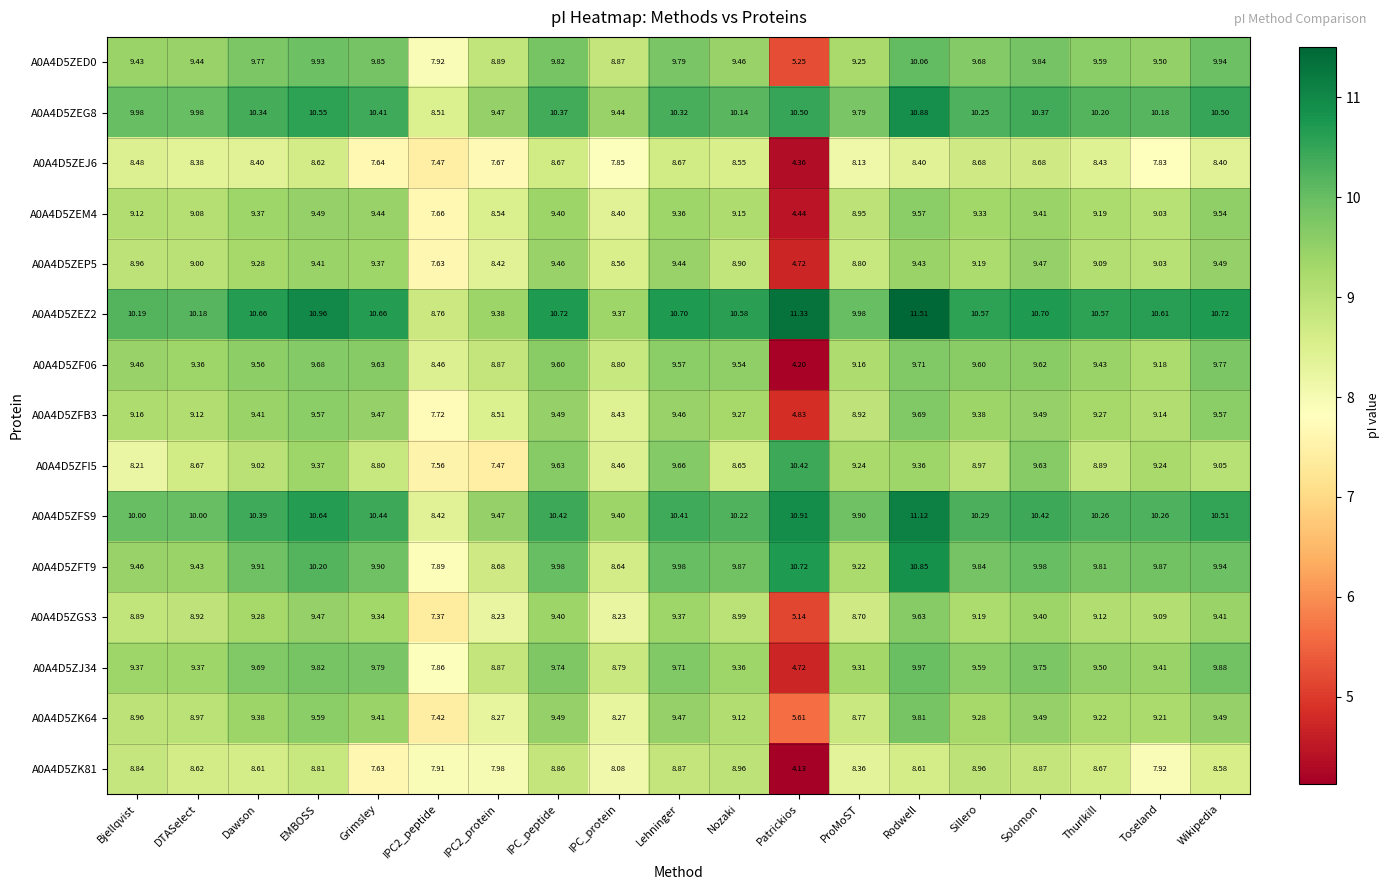

Where is A0A4D5ZEG8 nearest to the value 9?

IPC_protein